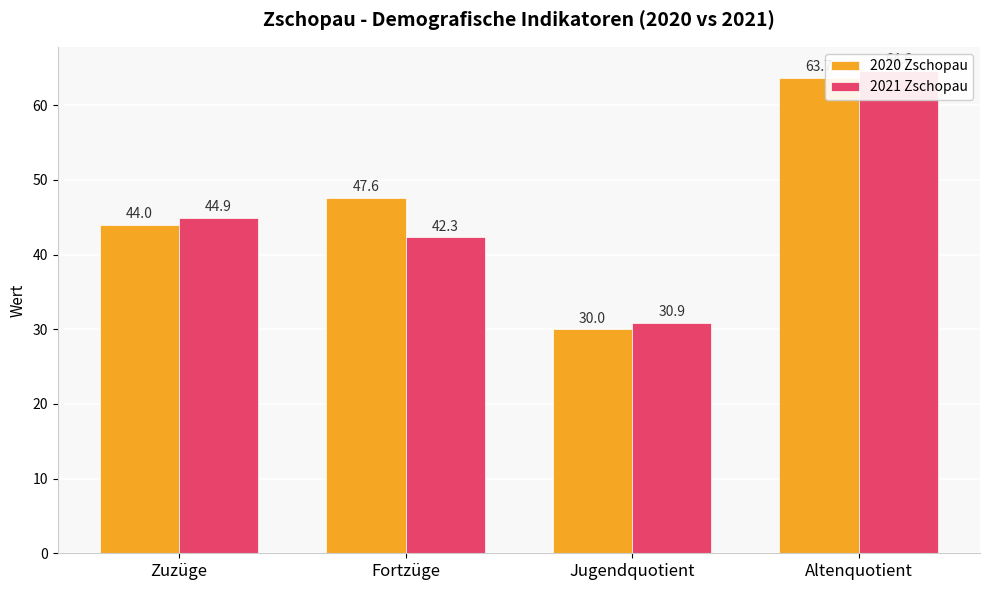

At which category does the chart reach its minimum across all series?

Jugendquotient